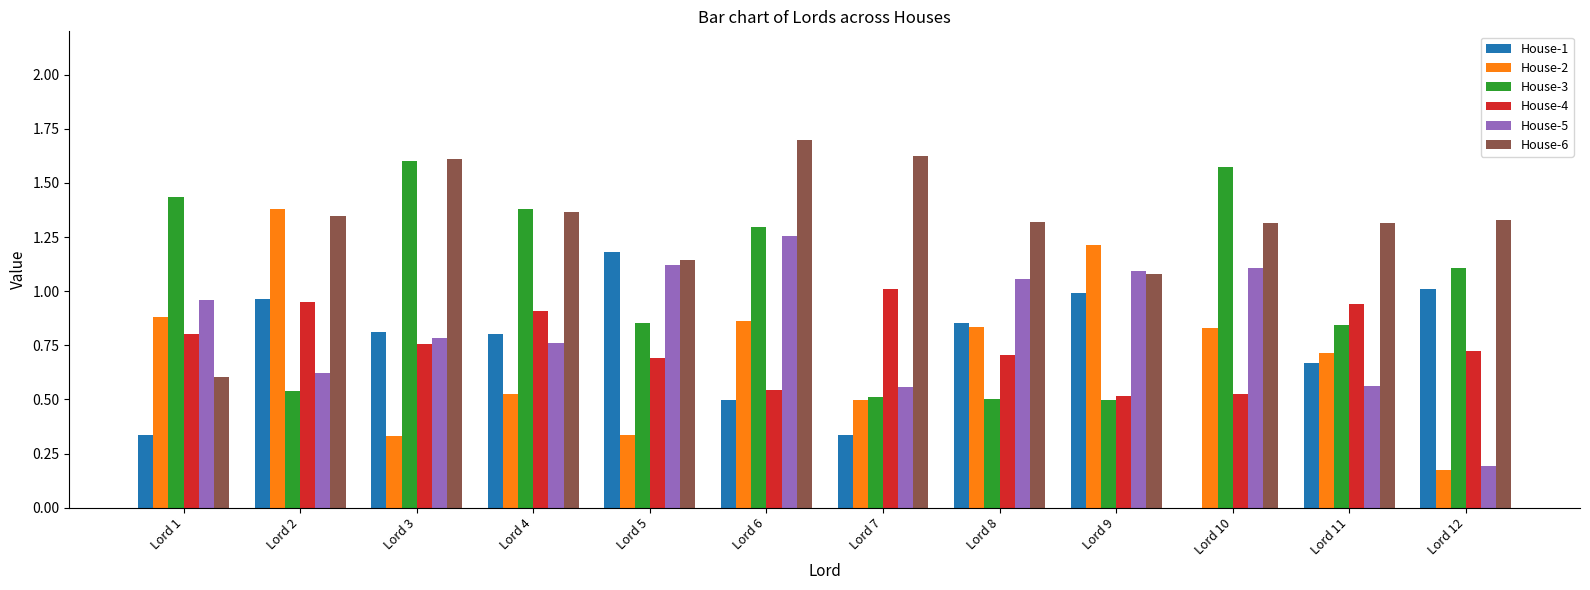

Is it true that House-3 equals 0.3 at Lord 8?

False